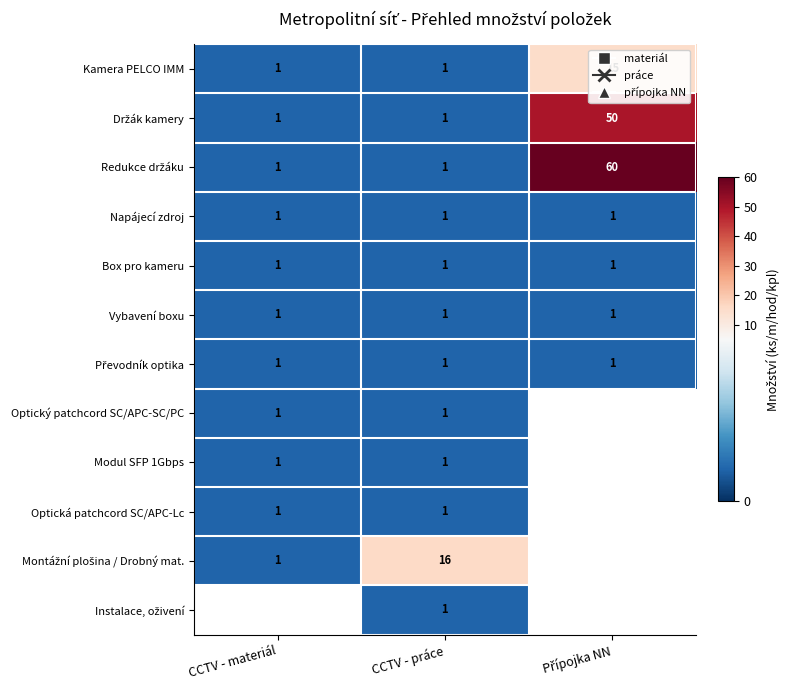

Count the Kamera PELCO IMM values in the range 1 to 15.

3